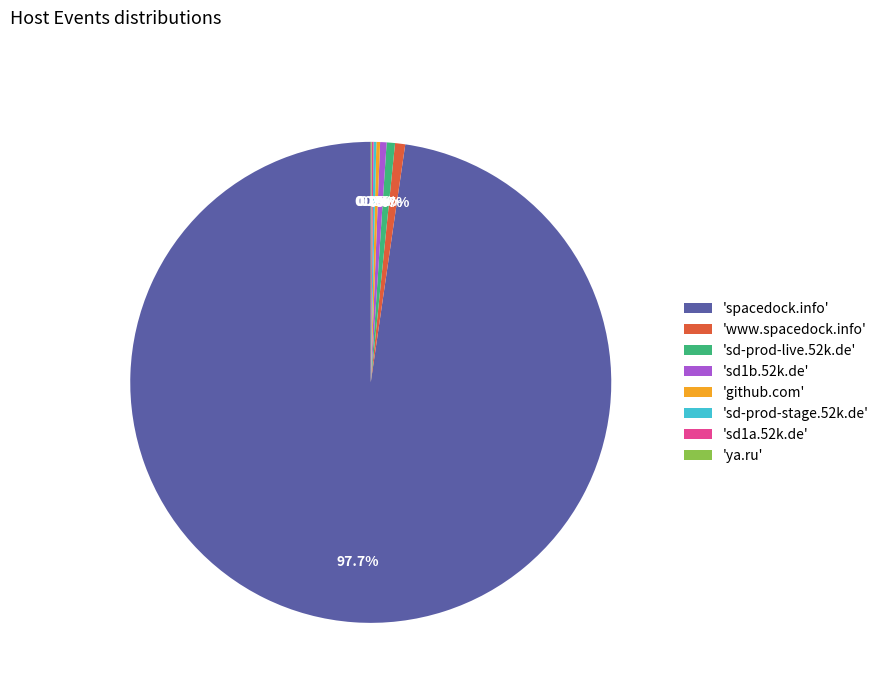

How much of the chart is everything except 'www.spacedock.info'?

99.3%